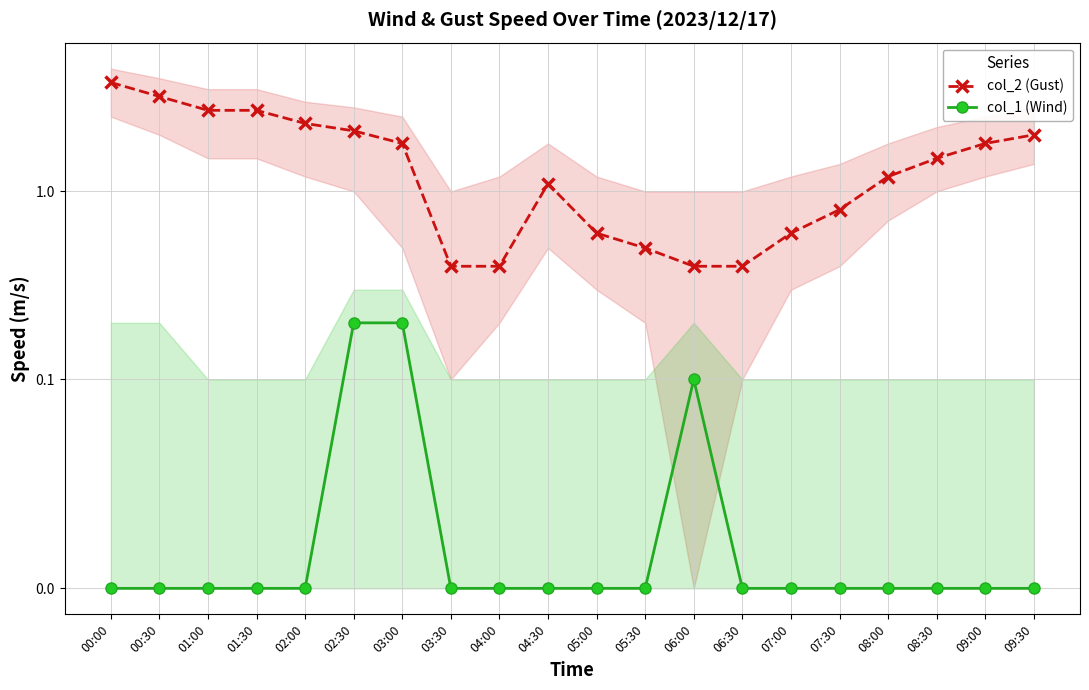

Which label corresponds to the smallest value in the chart?

00:00